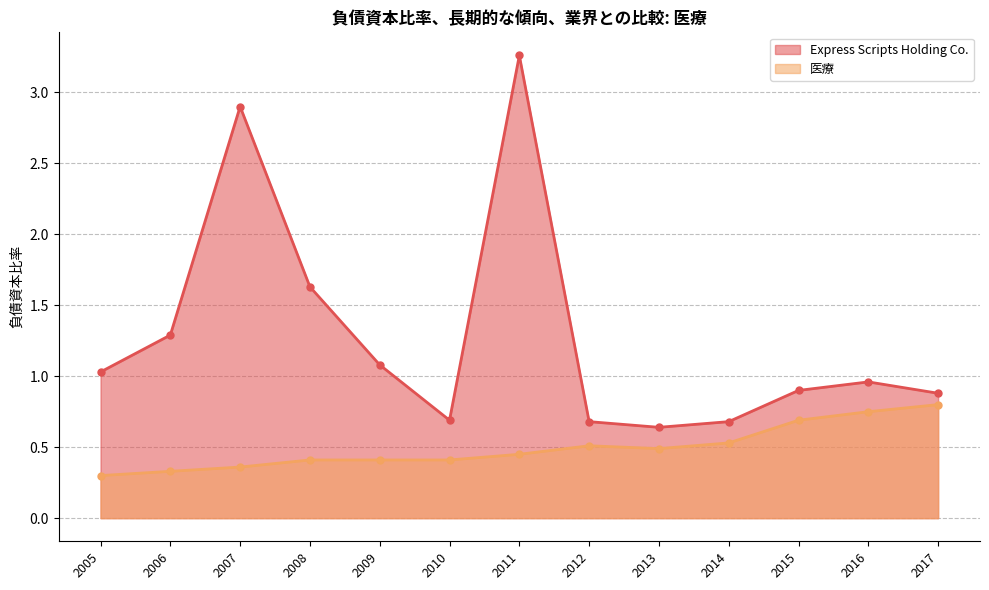

The 医療 series shows 0.4 at 2007. True or false?

True